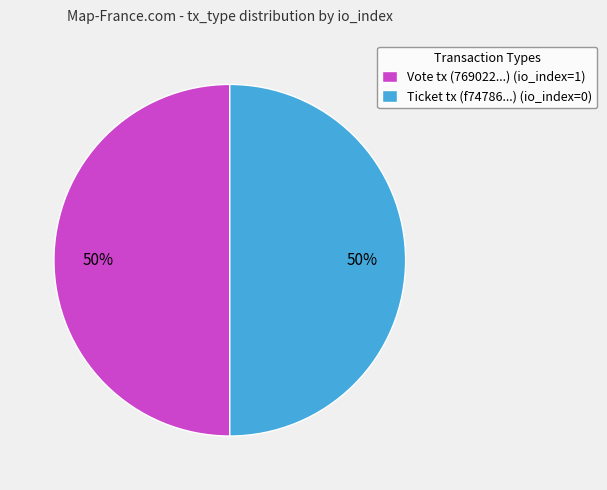

The Ticket tx (f74786...) (io_index=0) slice represents 45% of the pie. True or false?

False